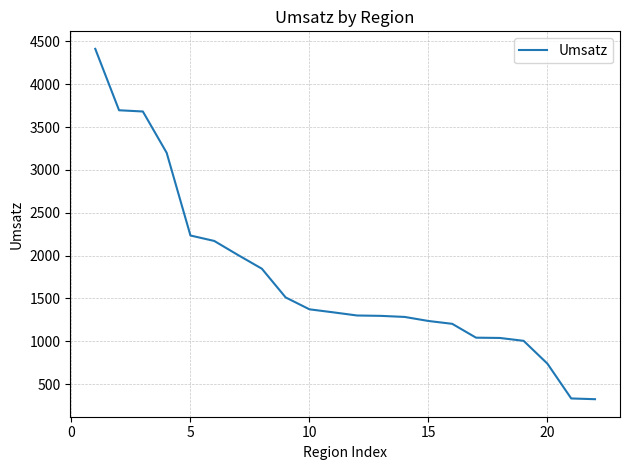

How many lines are shown in the chart?

1